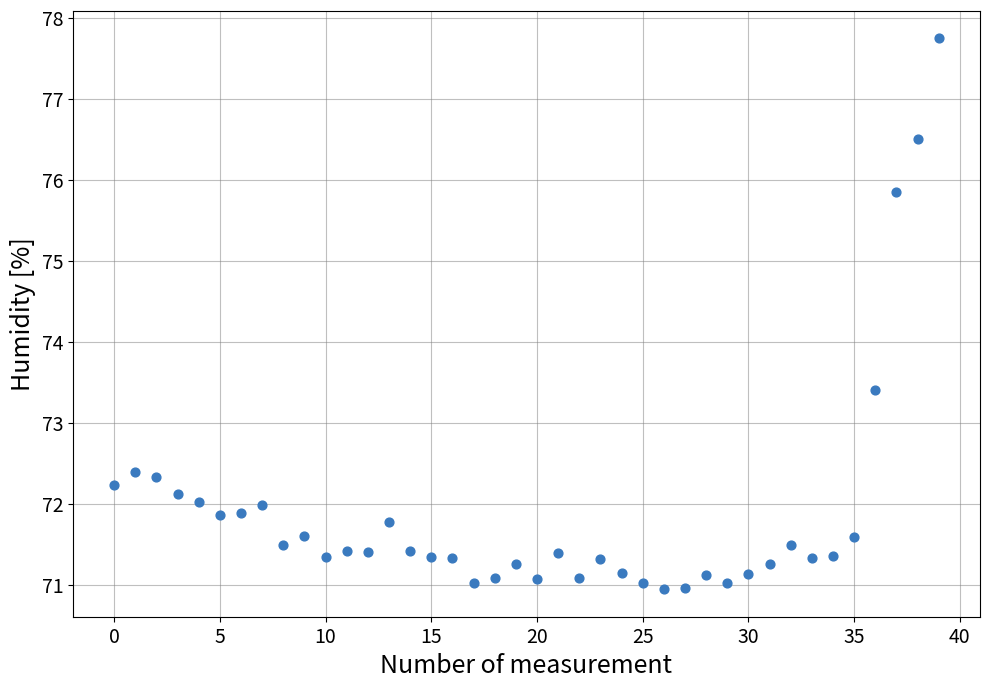

What Y value in the scatter plot is closest to 74?

73.4